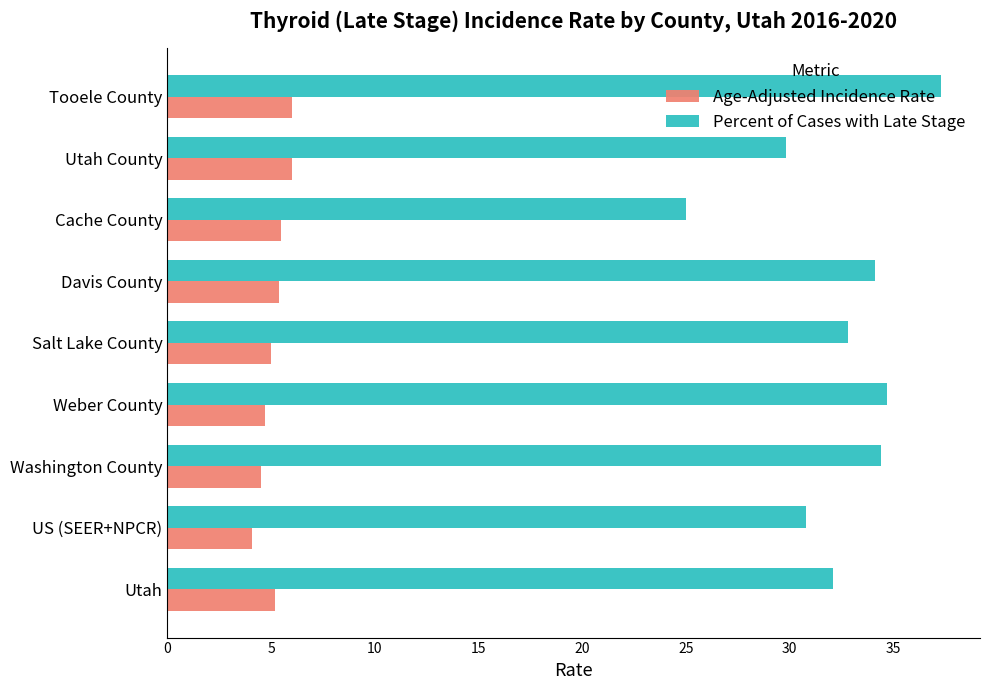

At which category is the sum across all series the highest?

Tooele County